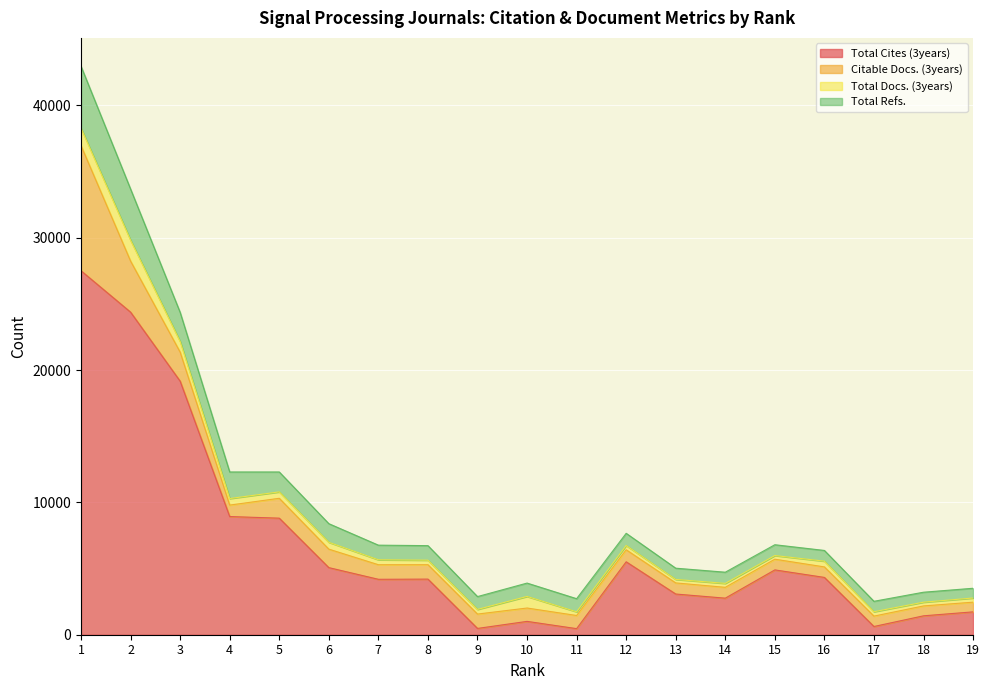

What is the total value across all series at 18?

3213